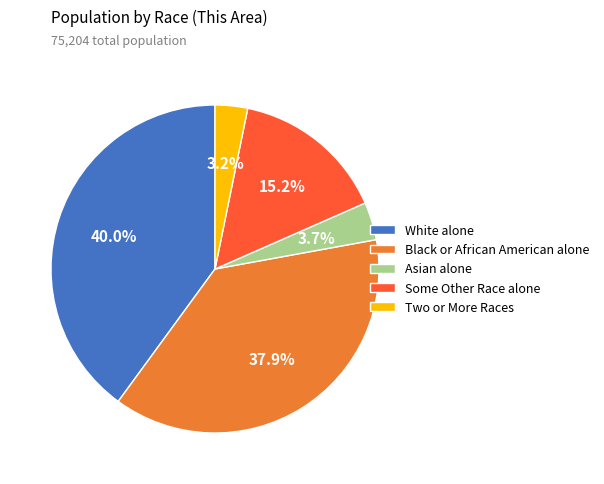

To the nearest percent, what portion does Two or More Races represent?

3%